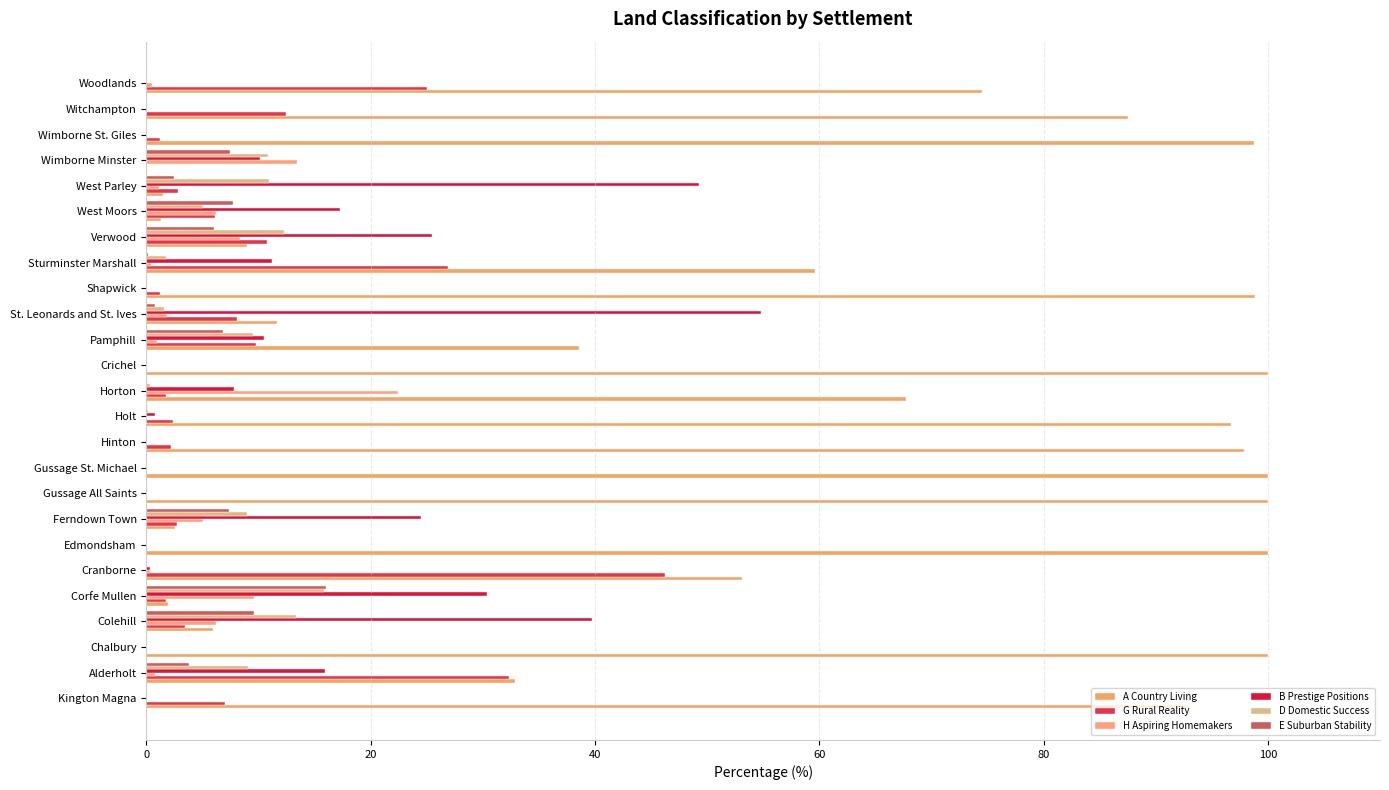

How many values in A Country Living are above zero?

24